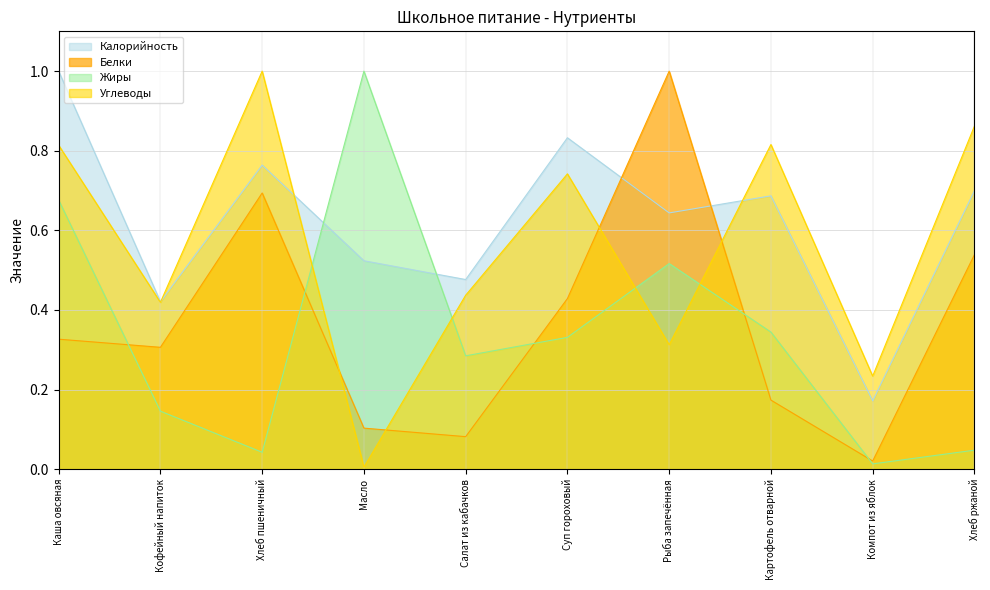

What are all the series names shown in the legend?

Калорийность, Белки, Жиры, Углеводы